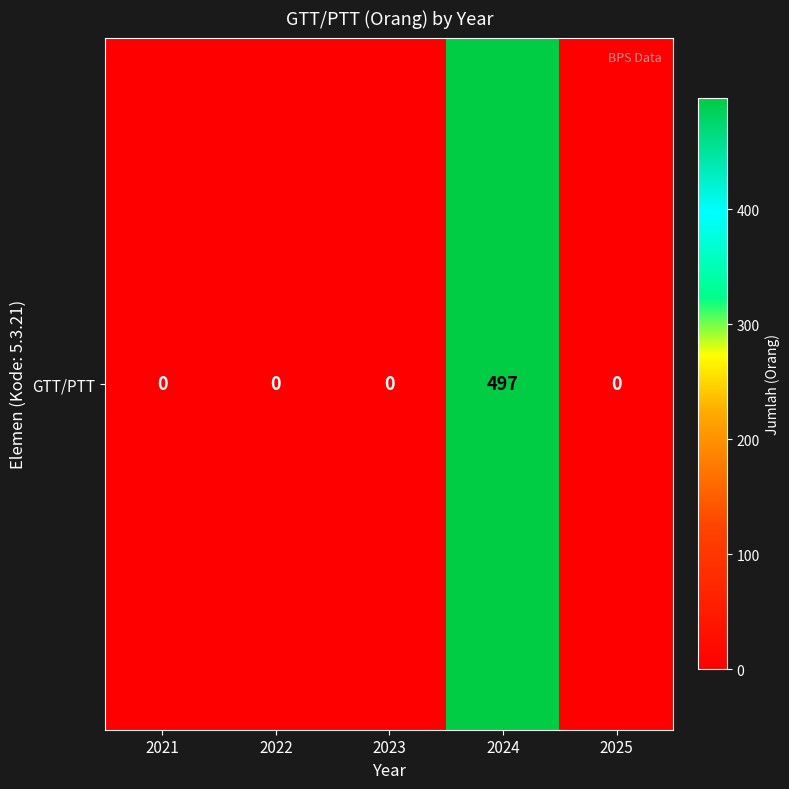

Which has a higher value, 2022 or 2023?

2022